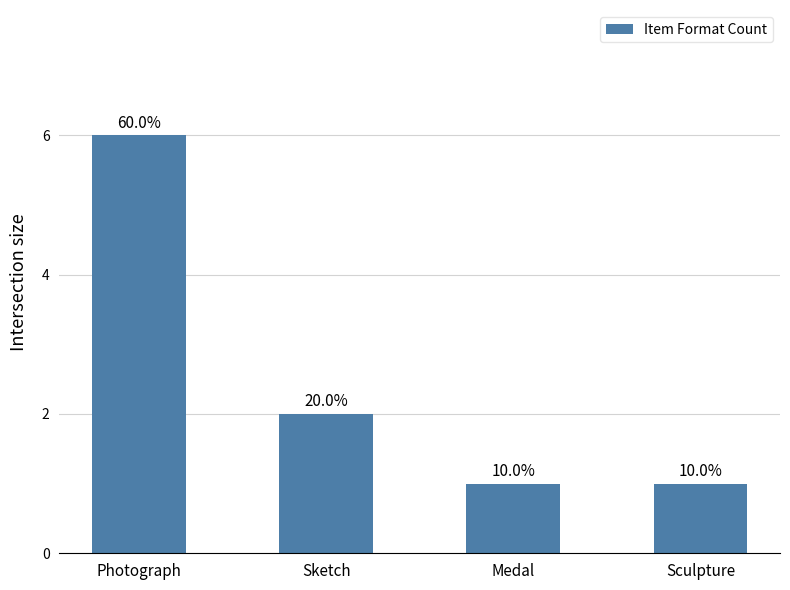

Are the bars horizontal?

No